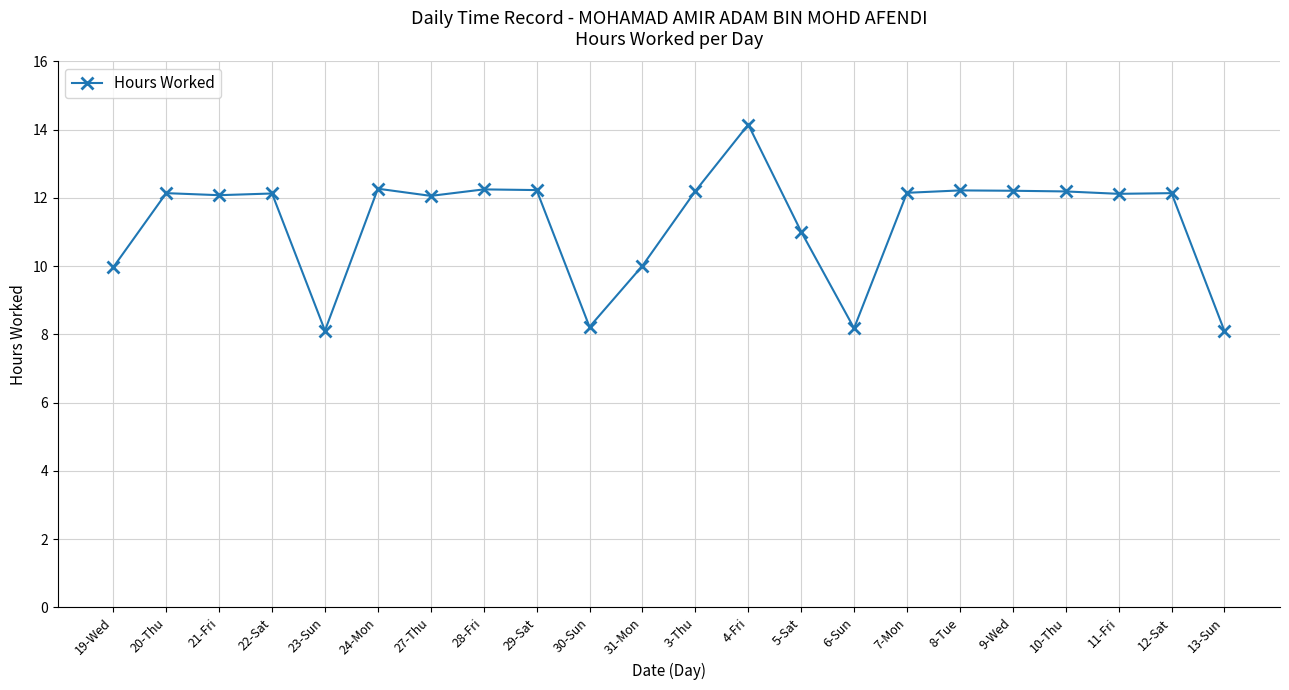

True or false: the data shows 12.1 at 11-Fri.

True